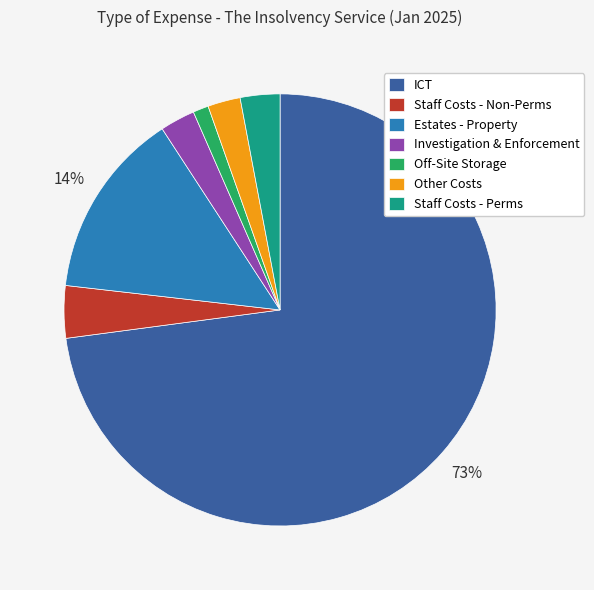

Count the number of slices in the pie.

7